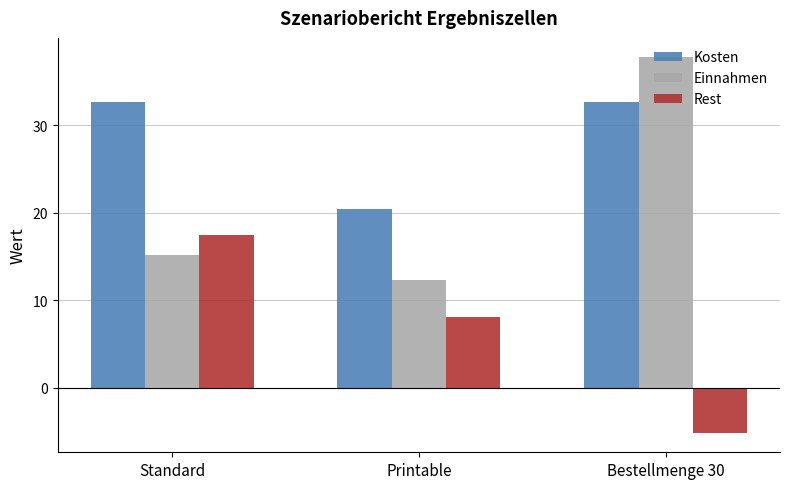

What is the total value across all series at Bestellmenge 30?

65.2